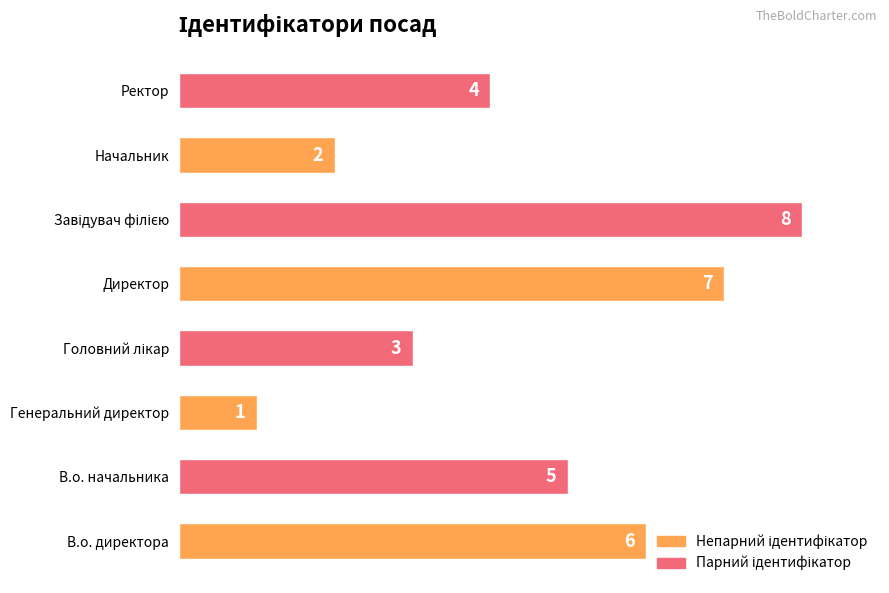

Where is the data nearest to the value 4?

Ректор